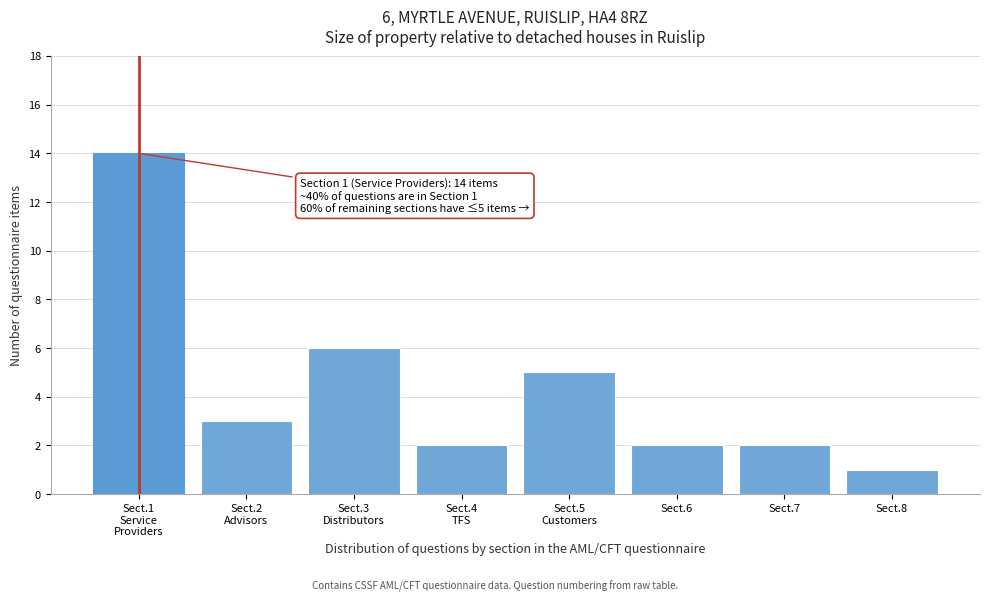

Reading right to left, list all the values displayed in this chart.

1	2	2	5	2	6	3	14